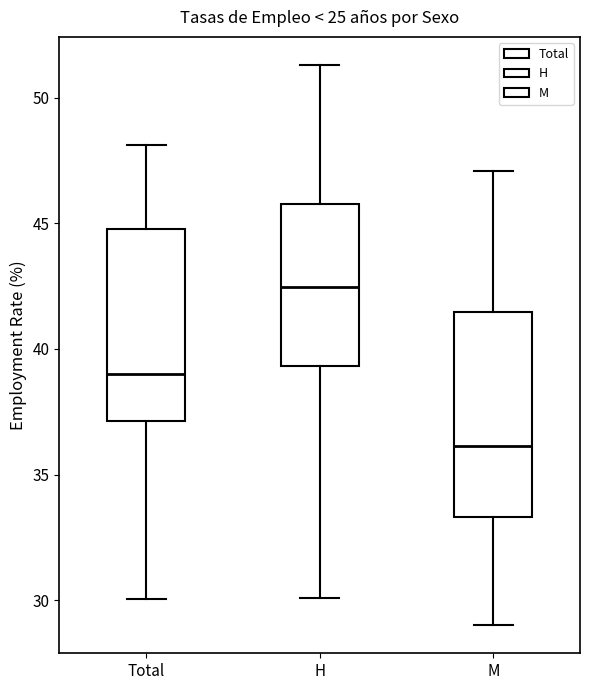

Where does the median line of the box for Total sit on the y-axis? The values are not printed on the chart, so give them approximately, as read against the axis.

39.0